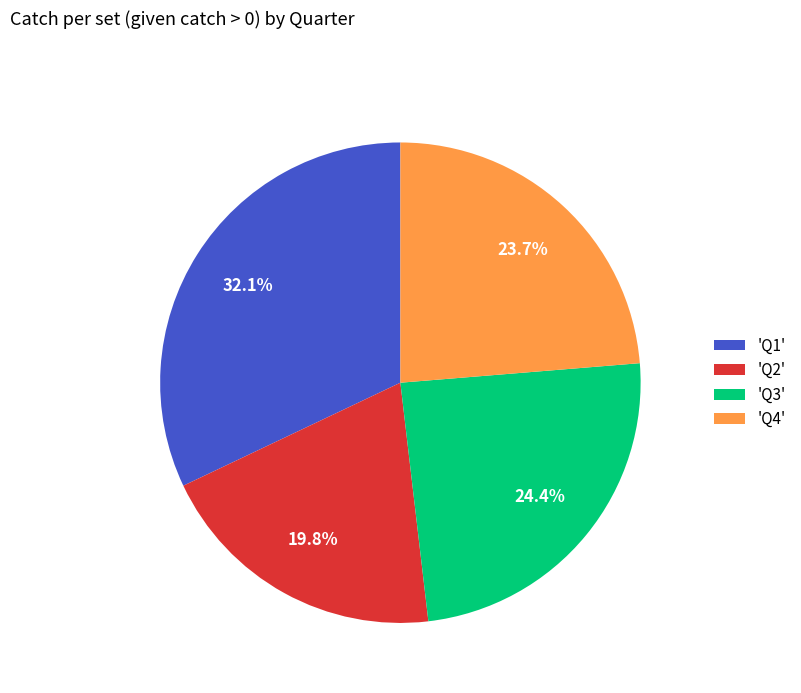

Does 'Q1' account for over 50% of the chart?

No